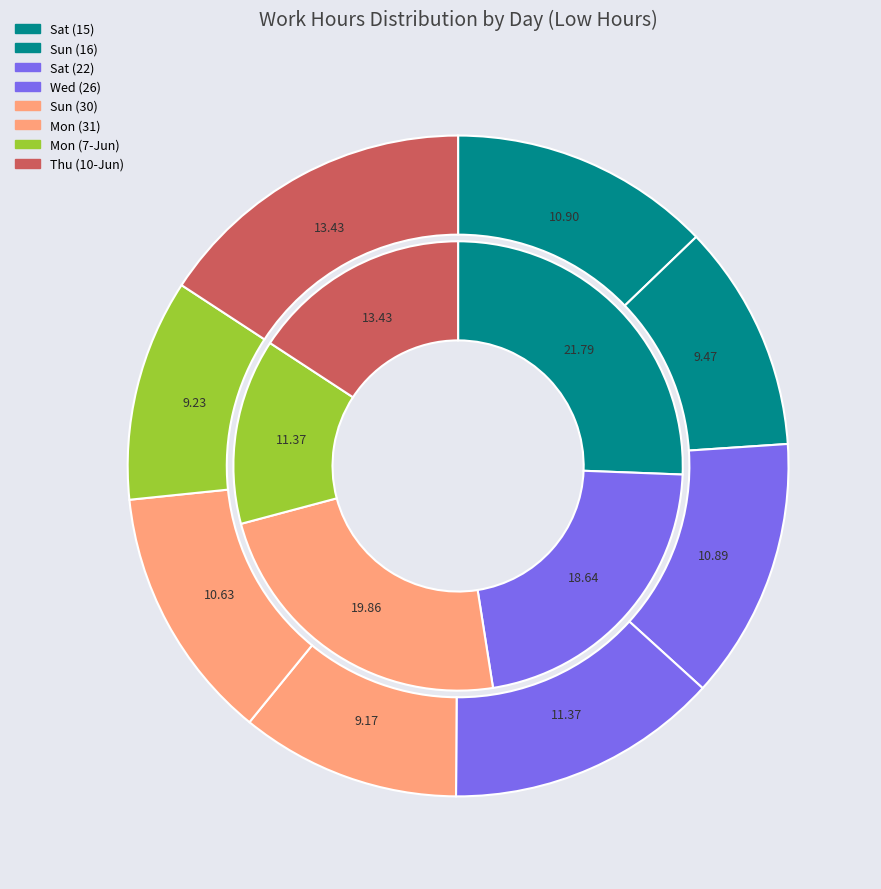

The 22-Sat slice represents 24% of the pie. True or false?

False